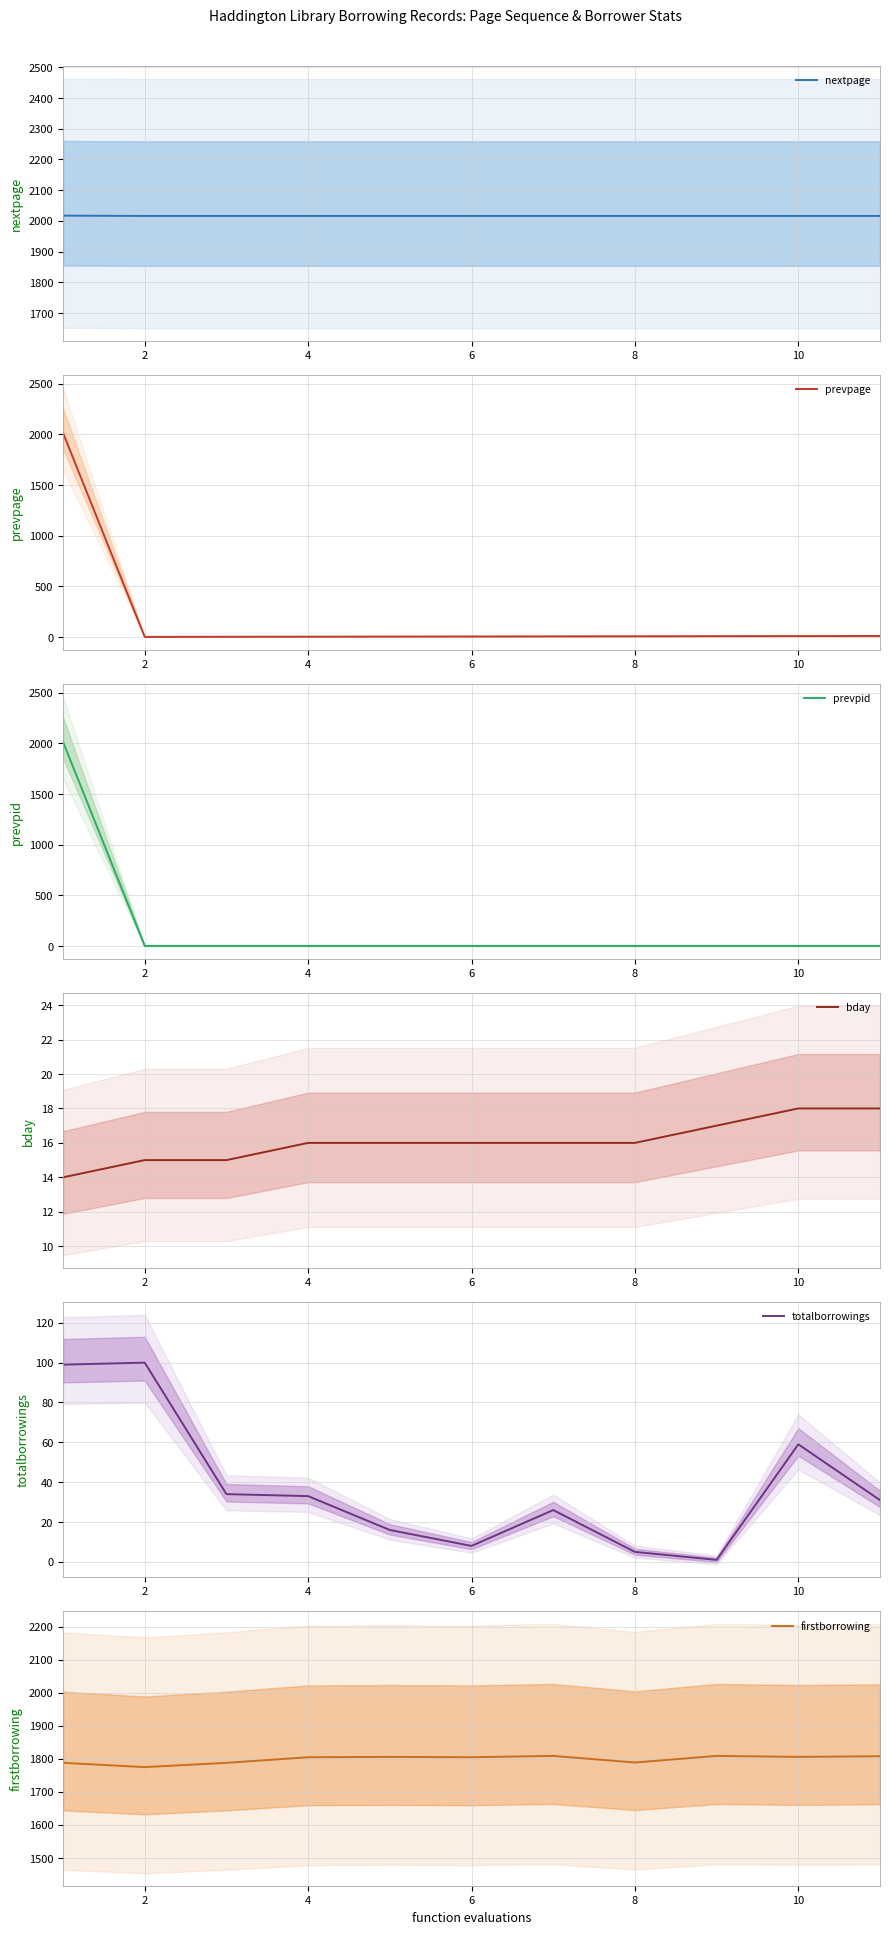

What are all the series names shown in the legend?

nextpage, prevpage, prevpid, bday, totalborrowings, firstborrowing